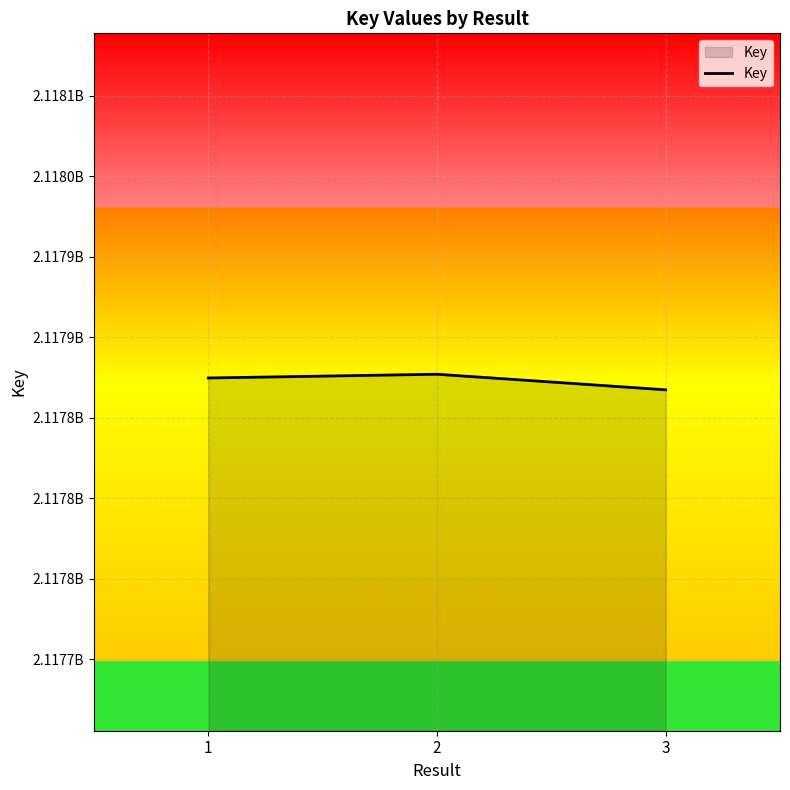

What is the difference between the maximum and minimum values?

9666